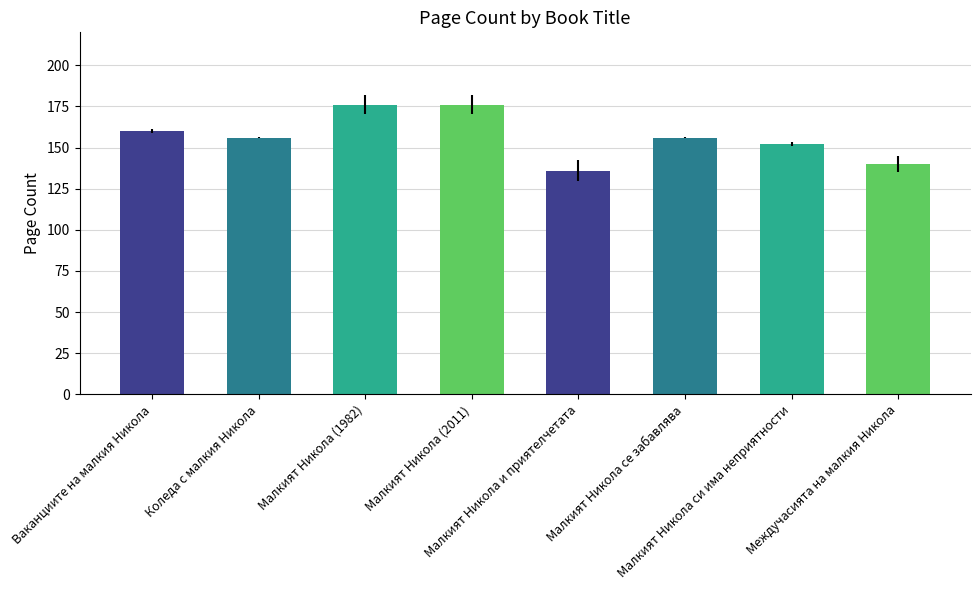

Approximately how many times larger is the value at Междучасията на малкия Никола compared to Малкият Никола се забавлява?

0.9